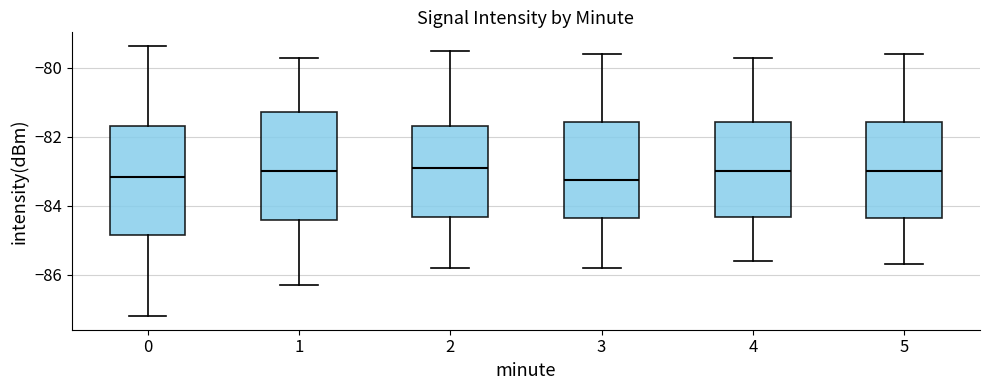

Reading left to right, transcribe this box plot: for each box, give where its median line is, the range the box spans, and where its two whiskers end, as read against the y-axis. The values are not printed on the chart, so give them approximately, as read against the axis.

0: median -83.2, box -84.8 to -81.6, whiskers -87.2 to -79.4
1: median -83.0, box -84.4 to -81.2, whiskers -86.2 to -79.6
2: median -82.8, box -84.4 to -81.6, whiskers -85.8 to -79.4
3: median -83.2, box -84.4 to -81.6, whiskers -85.8 to -79.6
4: median -83.0, box -84.4 to -81.6, whiskers -85.6 to -79.6
5: median -83.0, box -84.4 to -81.6, whiskers -85.6 to -79.6